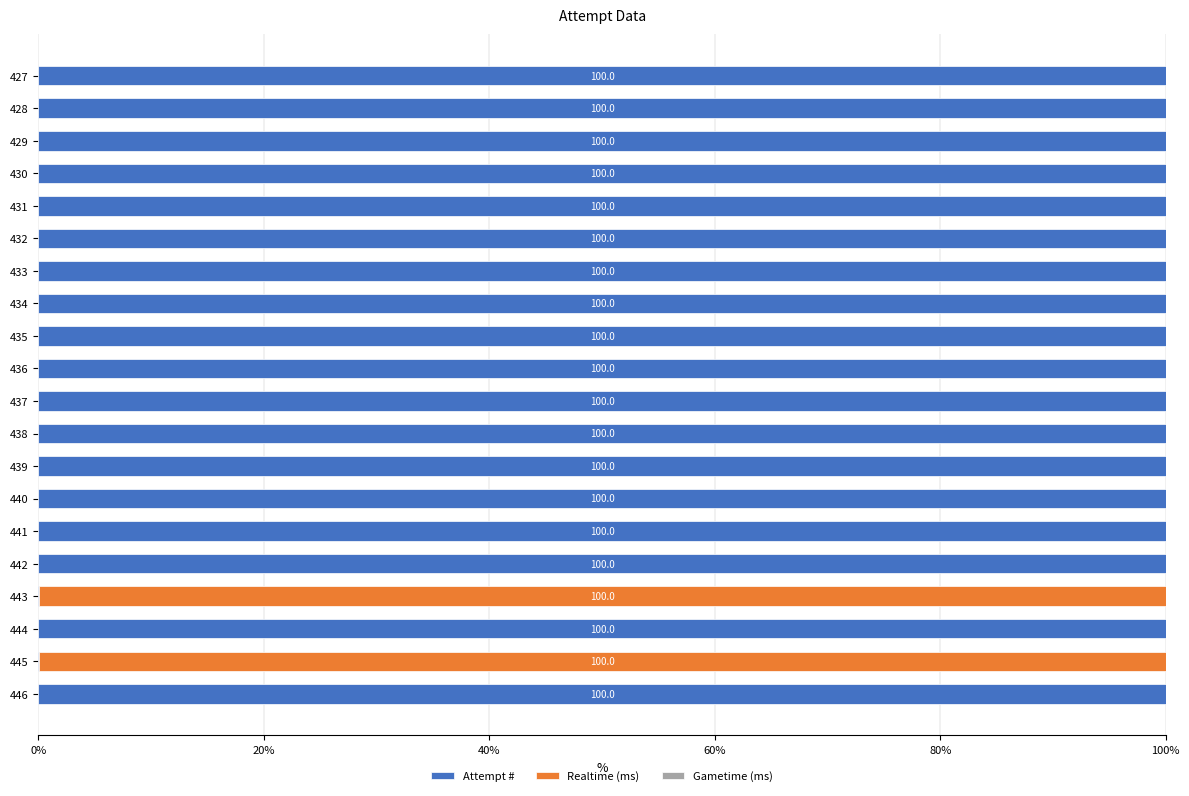

What is the approximate value of Attempt # at 437?

100.0